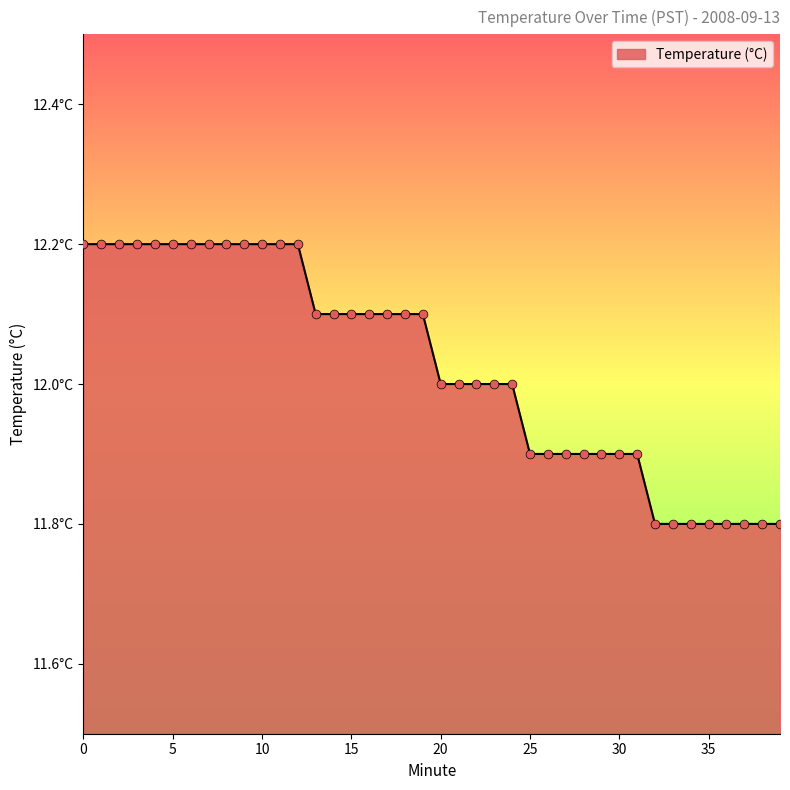

Does the chart have visible grid lines?

No